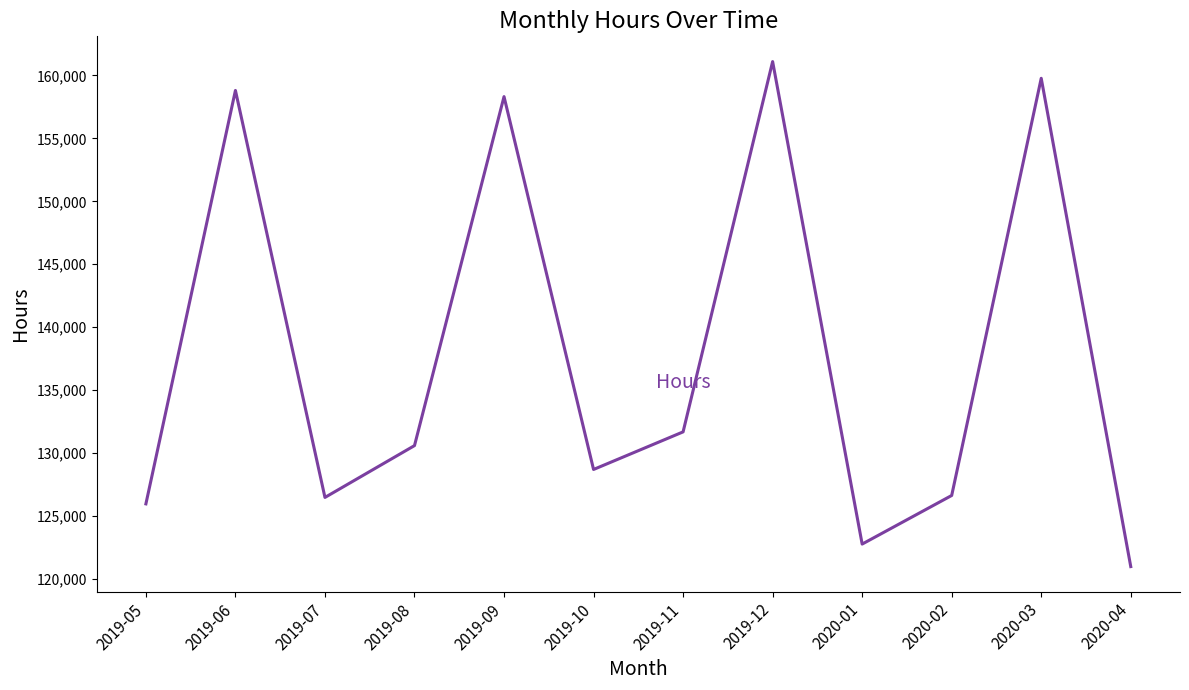

Where is the data nearest to the value 141044?

2019-11